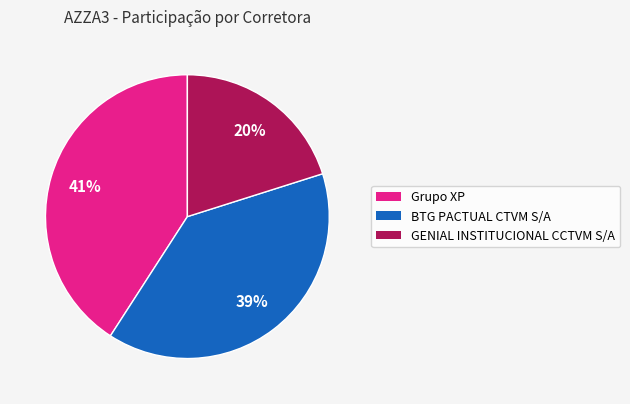

To the nearest percent, what is the difference between the largest and smallest slice percentages?

21%